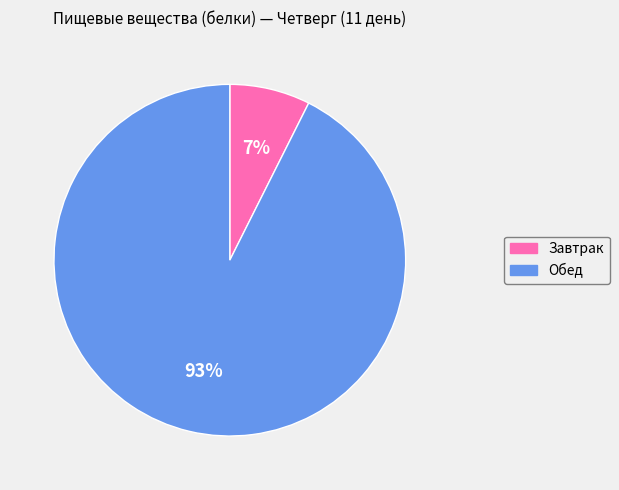

What percentage is the Завтрак slice, to the nearest percent?

7%